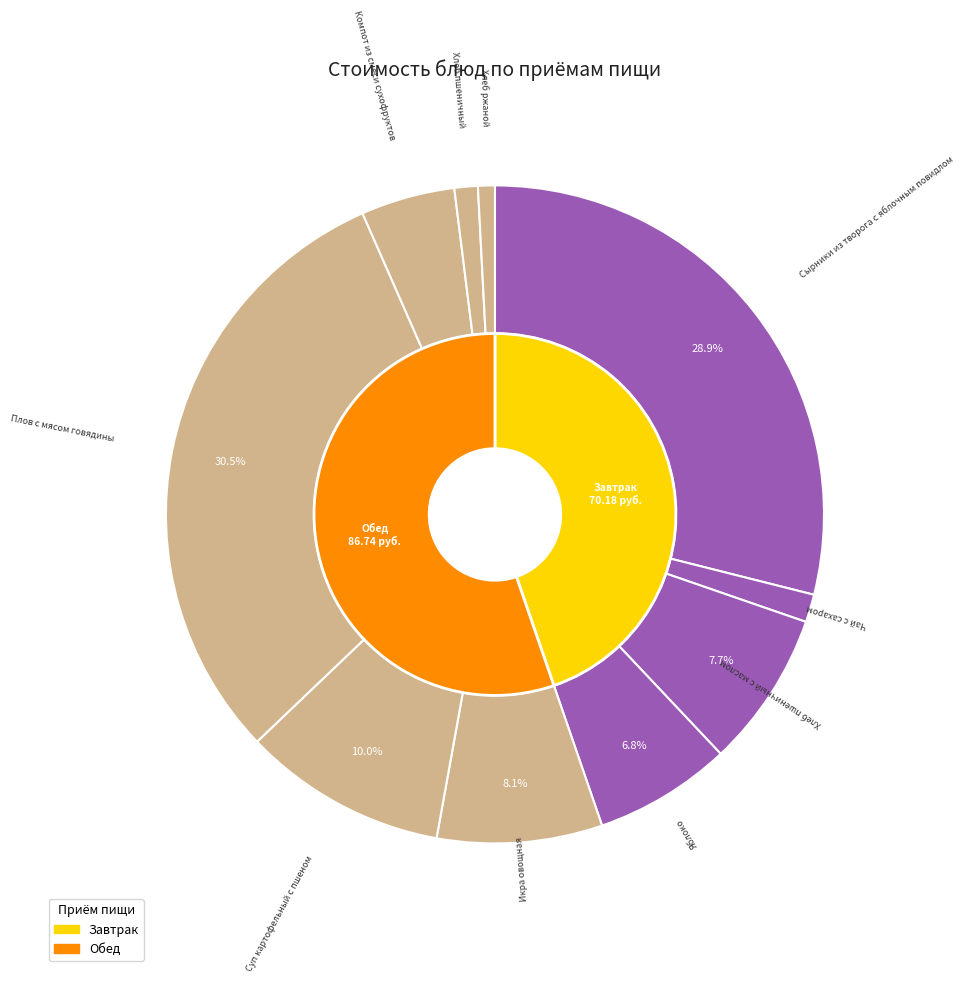

Does any single category account for the majority?

No